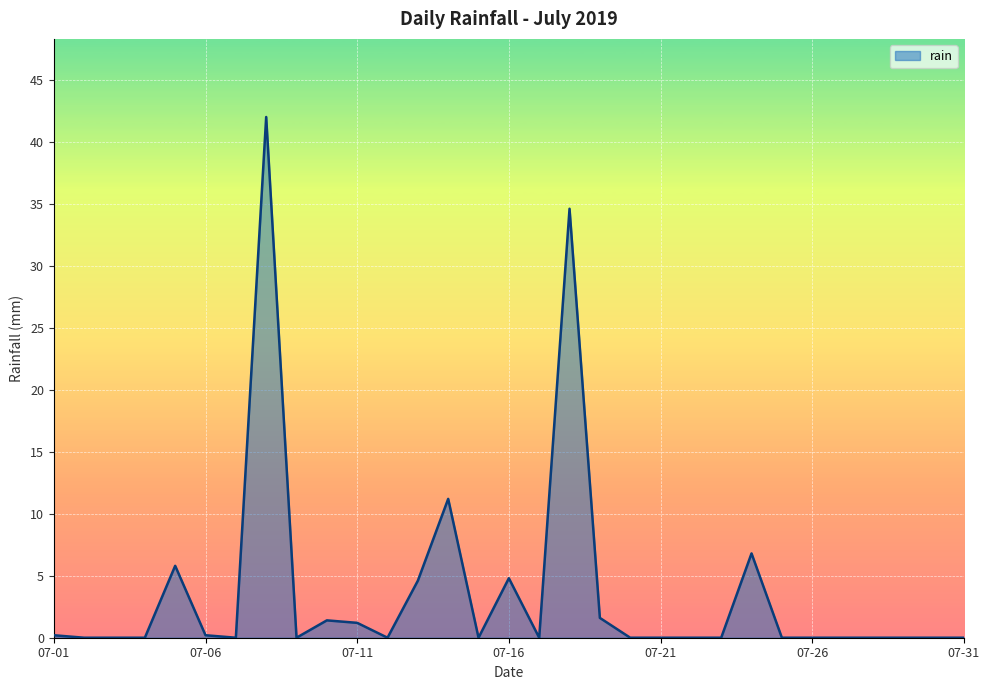

What is the difference between the maximum and minimum values?

42.0